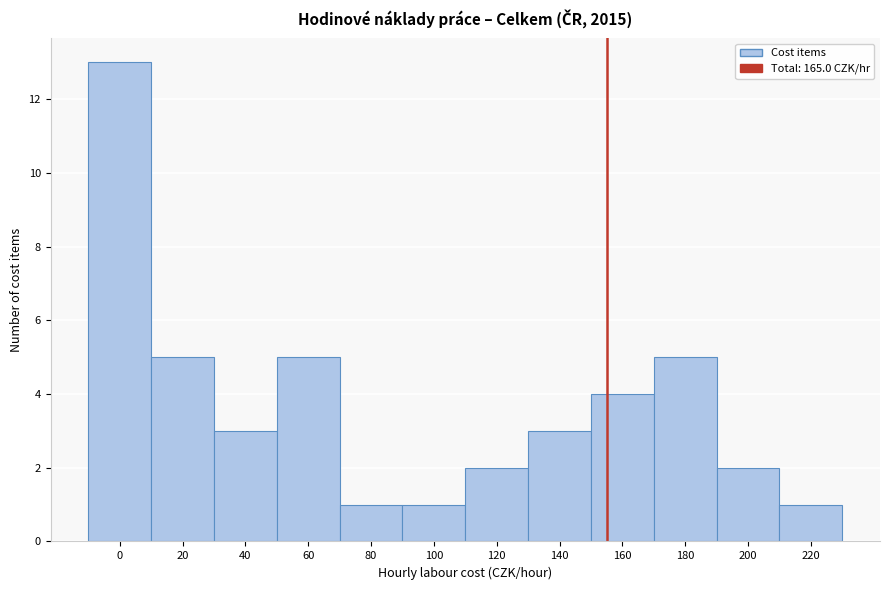

Reading right to left, extract all data points from this chart.

1	2	5	4	3	2	1	1	5	3	5	13